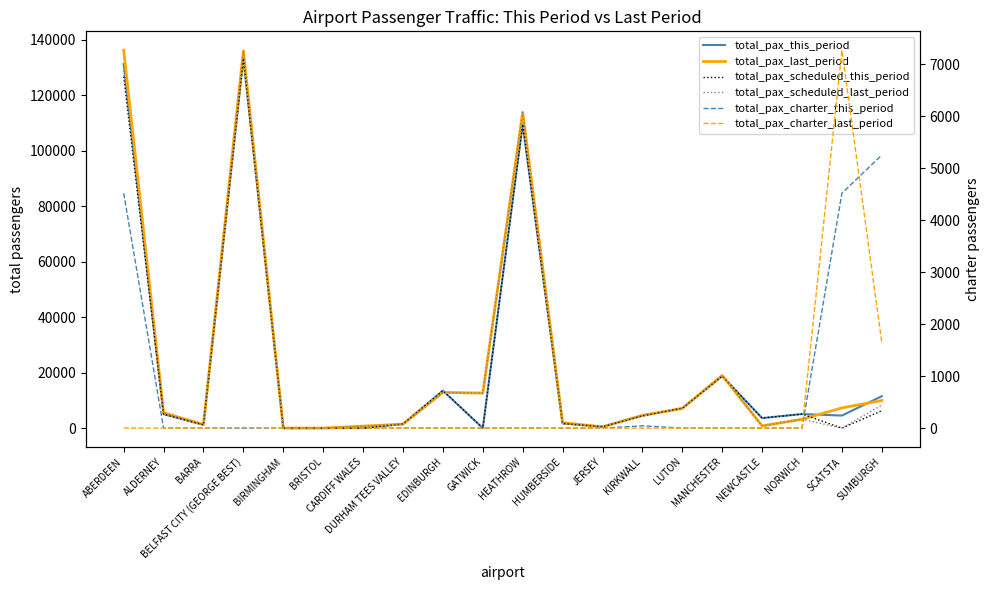

Reading right to left, transcribe all the data shown in this chart.

total_pax_this_period: 11501	4520	5065	3609	18738	7169	4478	505	1673	109443	0	13496	1494	0	0	0	133257	1175	5028	131155
total_pax_last_period: 9945	7270	3174	803	18981	7083	4575	447	1951	113761	12607	12866	1416	720	0	0	135916	1297	5530	136140
total_pax_scheduled_this_period: 6248	0	5065	3609	18738	7169	4434	505	1673	109443	0	13496	1494	0	0	0	133257	1175	5028	126635
total_pax_scheduled_last_period: 8301	0	3174	803	18981	7083	4575	447	1951	113761	12607	12866	1416	720	0	0	135905	1297	5530	128780
total_pax_charter_this_period: 5253	4520	0	0	0	0	44	0	0	0	0	0	0	0	0	0	0	0	0	4520
total_pax_charter_last_period: 1644	7270	0	0	0	0	0	0	0	0	0	0	0	0	0	0	11	0	0	0